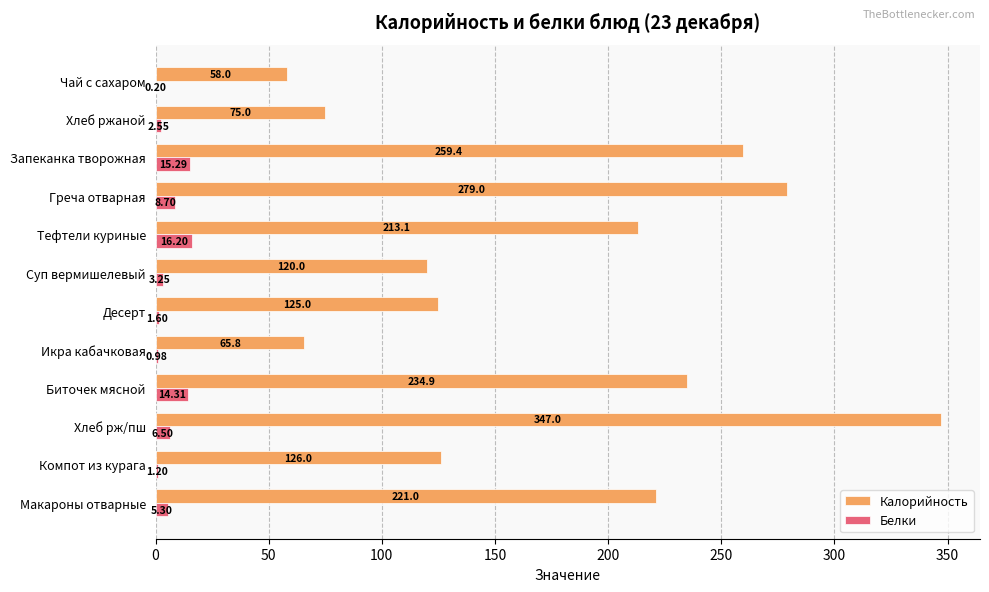

What are all the series names shown in the legend?

Калорийность, Белки